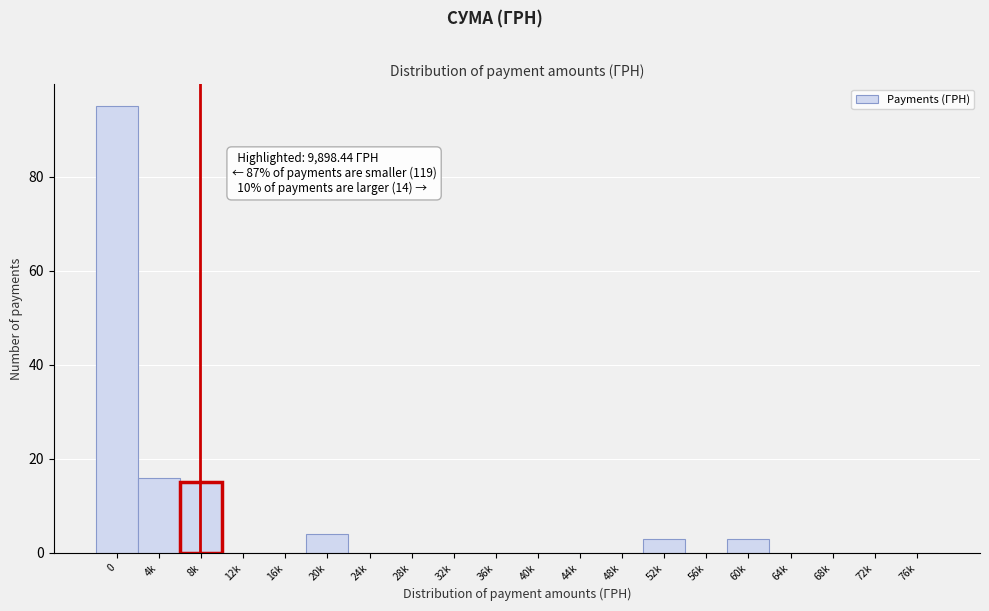

Reading left to right, what are all the values shown in this chart?

0=95	4k=16	8k=15	12k=0	16k=0	20k=4	24k=0	28k=0	32k=0	36k=0	40k=0	44k=0	48k=0	52k=3	56k=0	60k=3	64k=0	68k=0	72k=0	76k=0